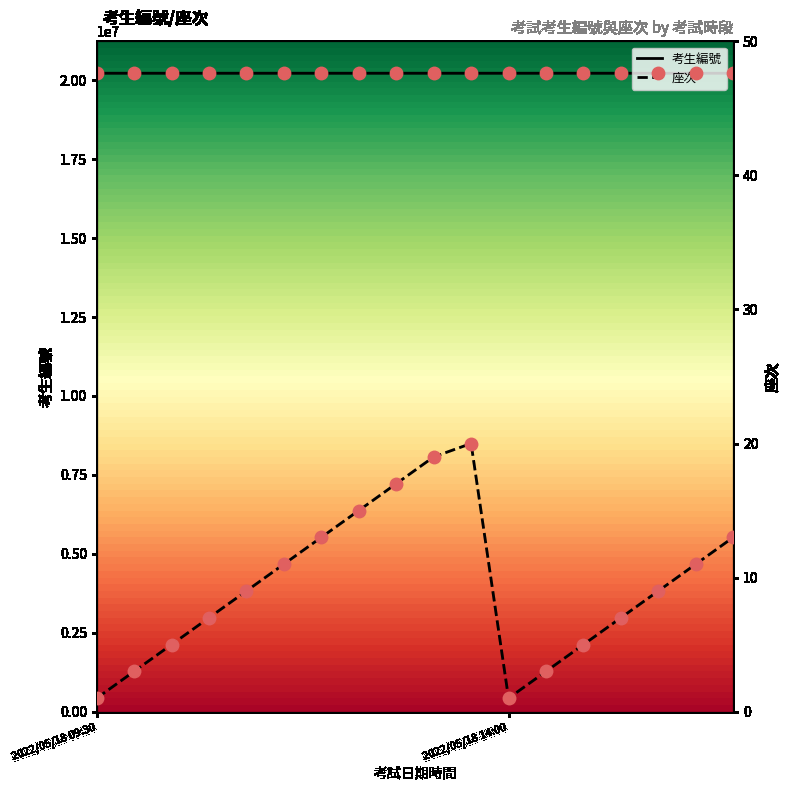

Which series contains the highest Y value?

考生編號